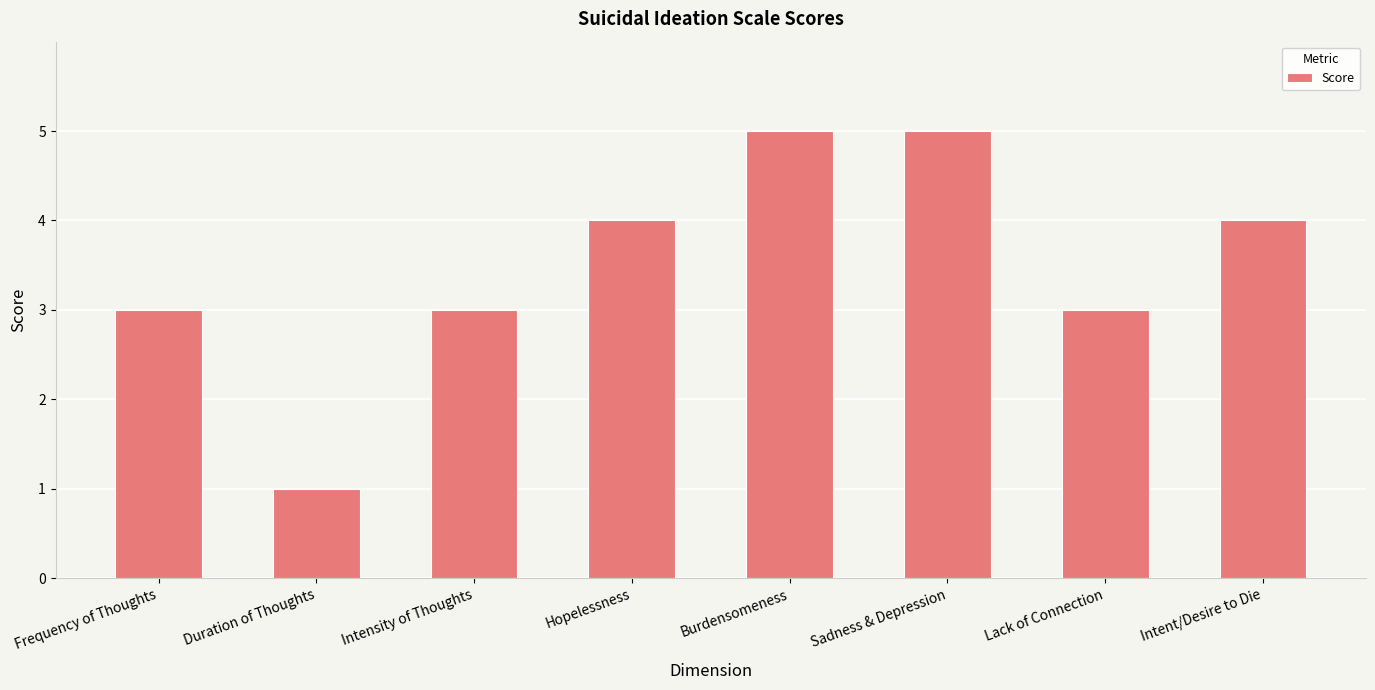

What is the approximate value at Sadness & Depression?

5